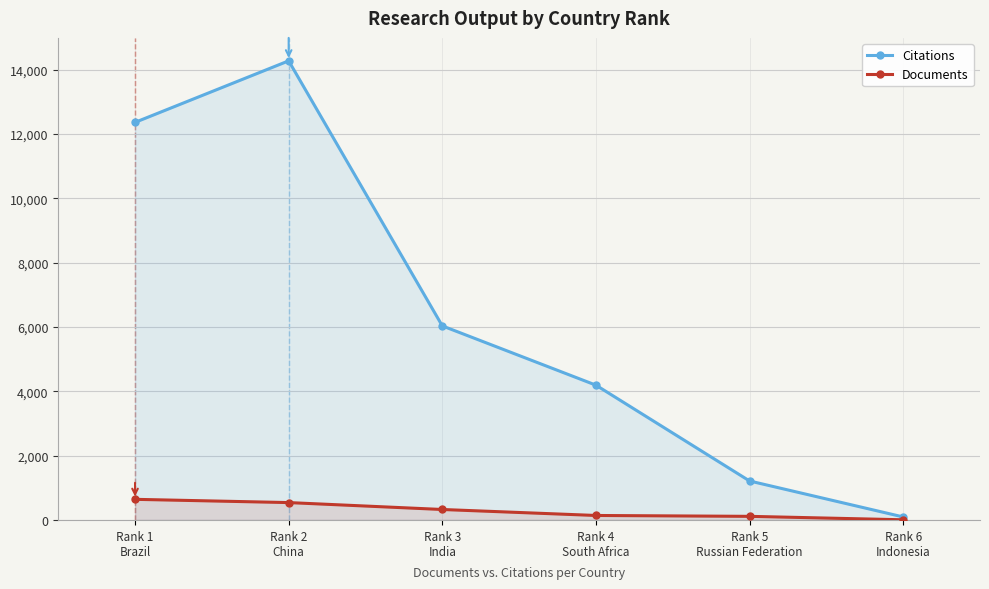

Which label corresponds to the smallest value in the chart?

Rank 6
Indonesia